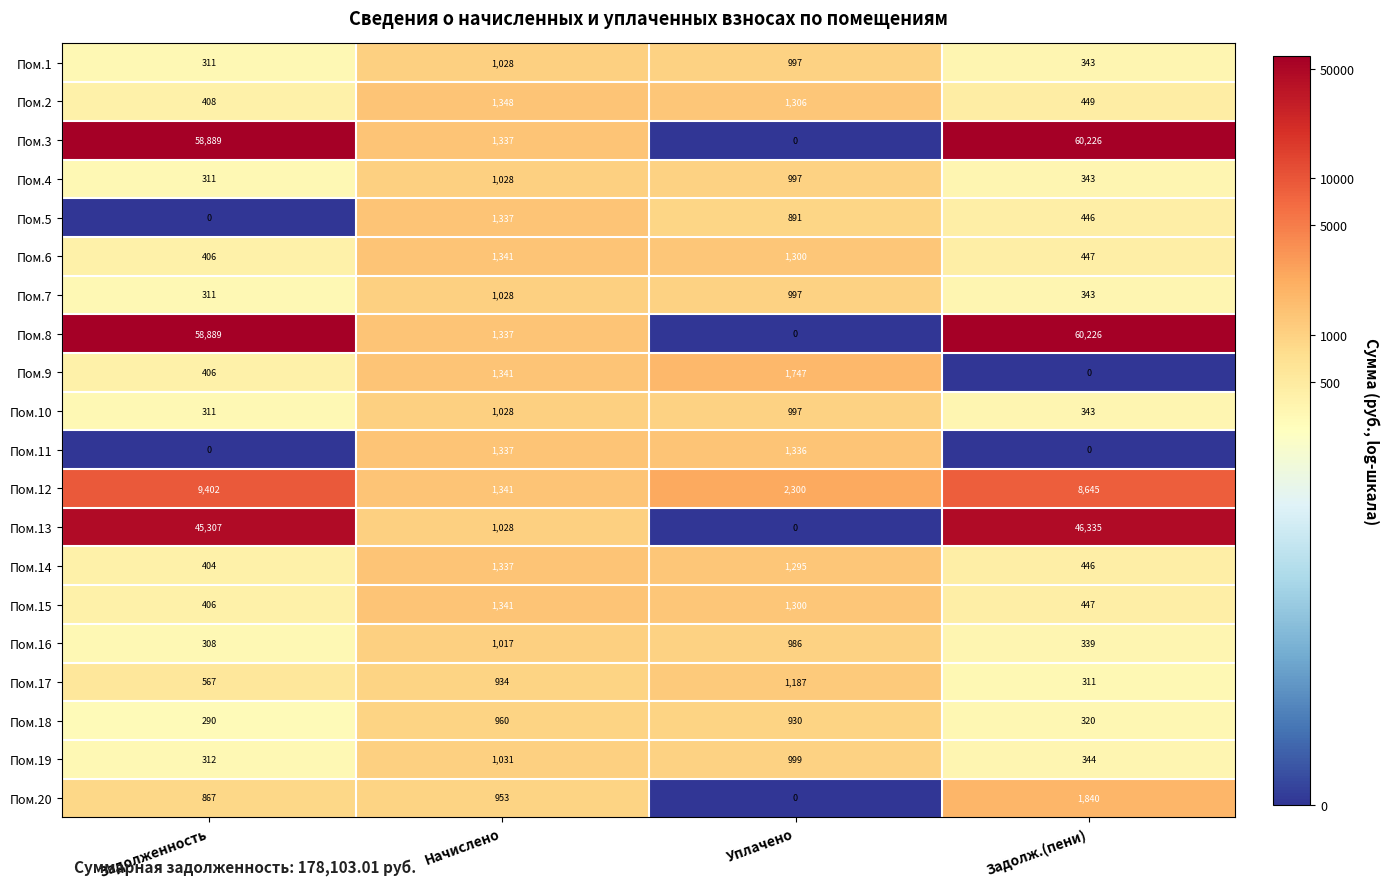

What is the maximum value shown in the chart?

60226